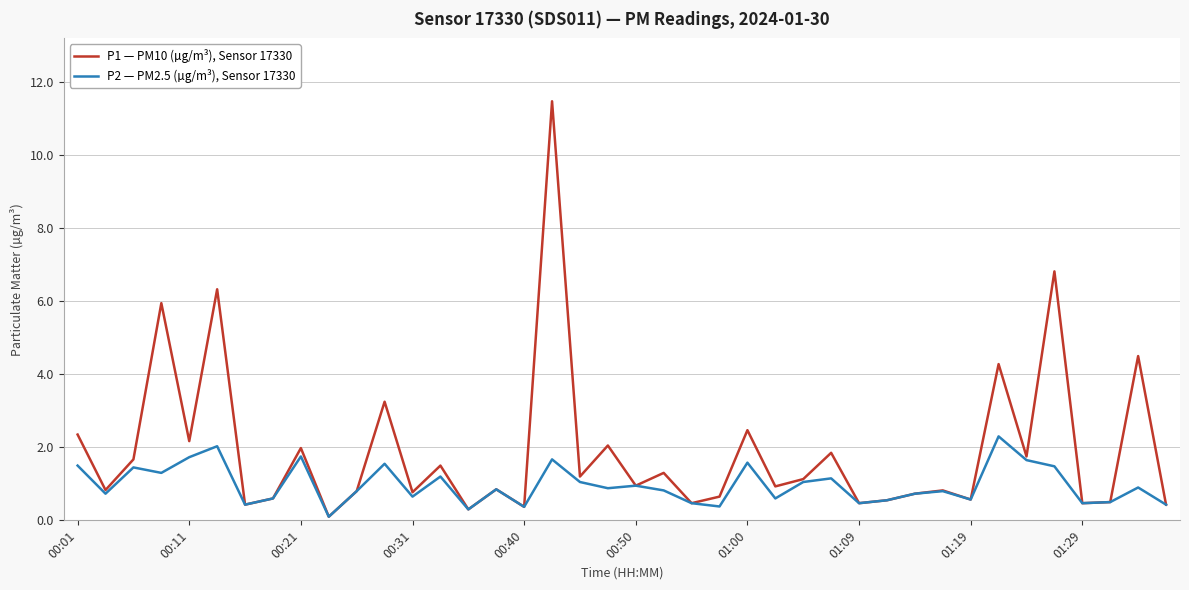

Which series has the largest total across all categories?

P1 — PM10 (µg/m³), Sensor 17330